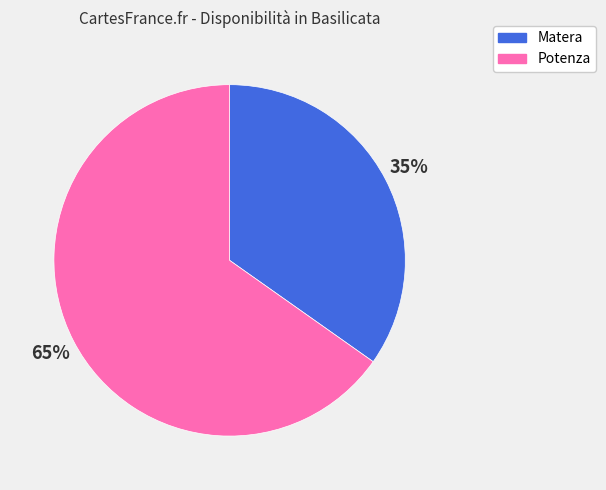

To the nearest percent, what is the average slice percentage?

50%